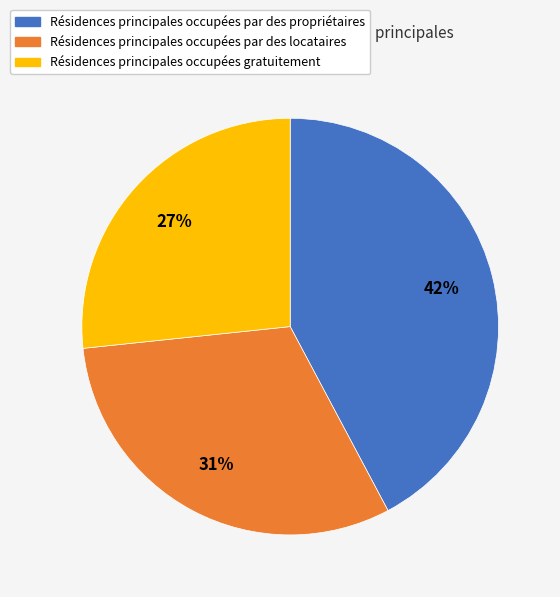

To the nearest percent, what is the average slice percentage?

33%